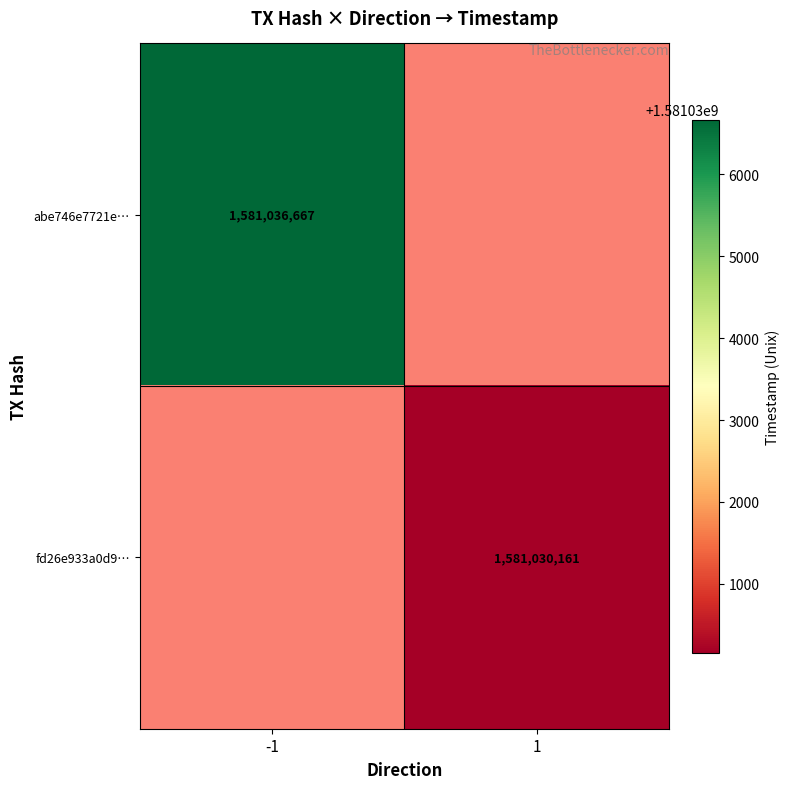

Is it true that abe746e7721e… equals 1581036667 at -1?

True